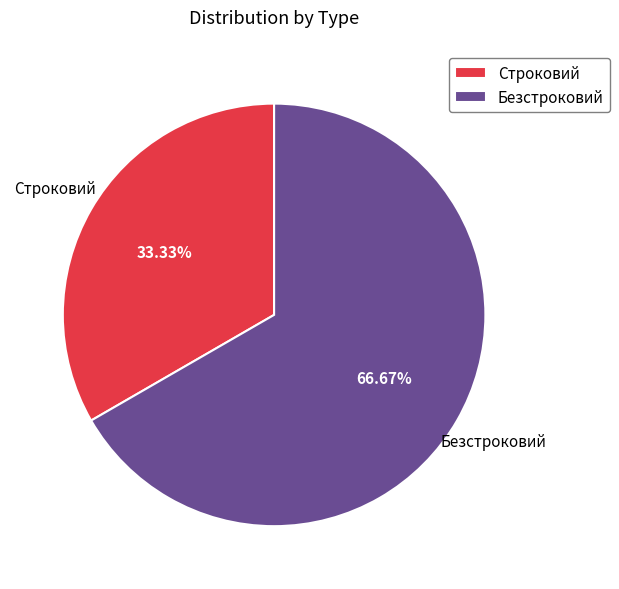

Count the number of slices in the pie.

2